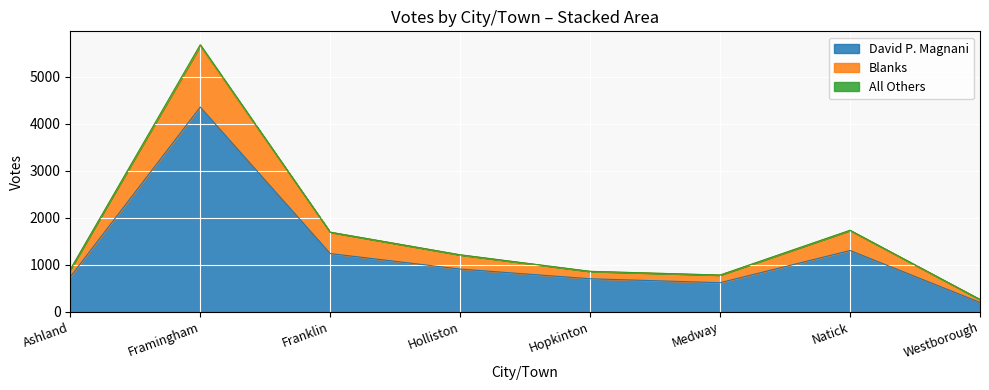

True or false: Blanks and David P. Magnani cross at least once.

False